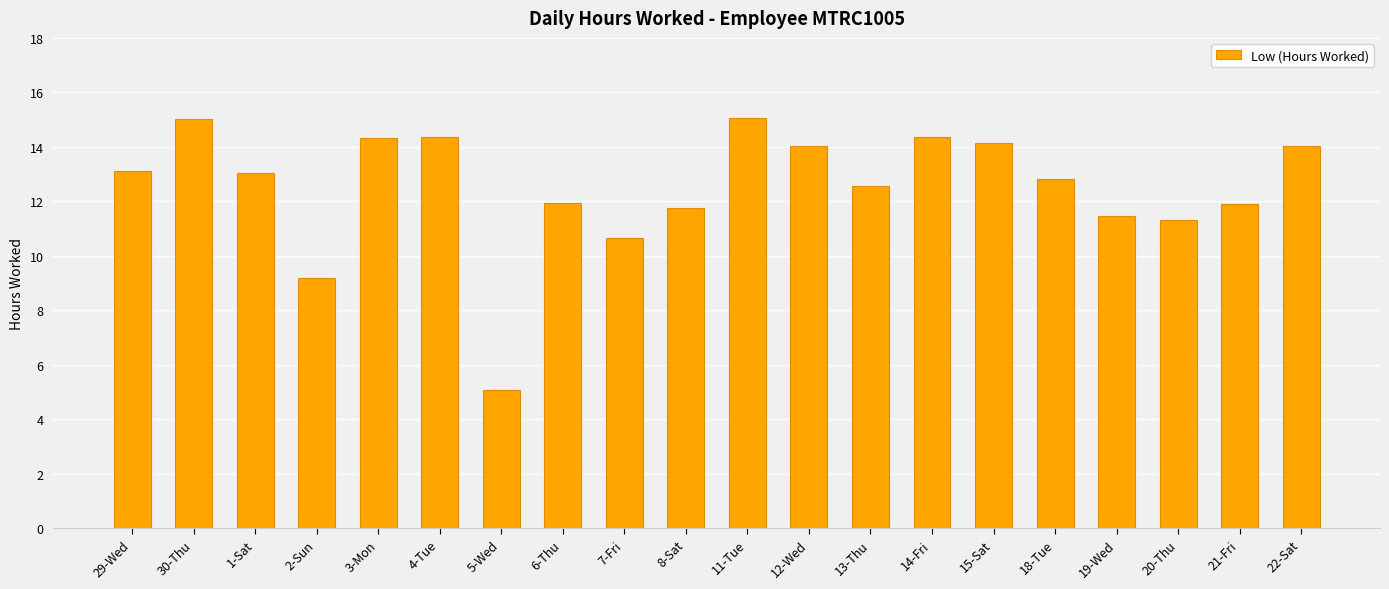

What is the difference between the values at 1-Sat and 2-Sun?

3.8